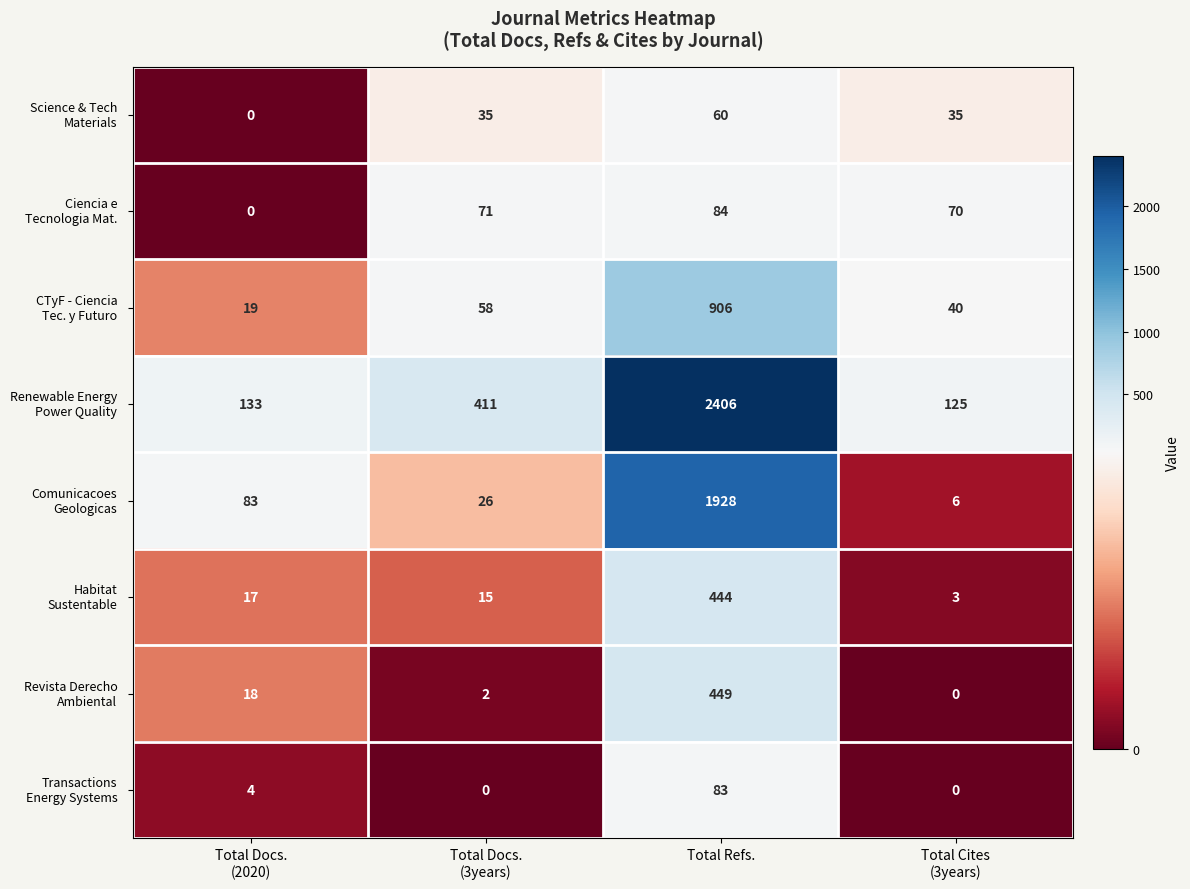

What is the difference between the highest and lowest values at Total Refs.?

2346